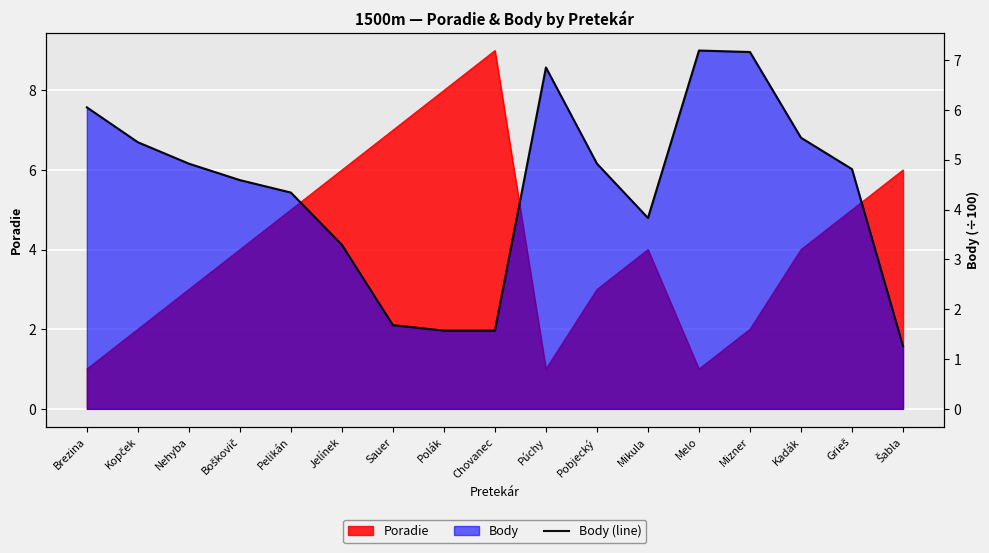

The chart shows a value of 8.1 at Kadák. True or false?

False